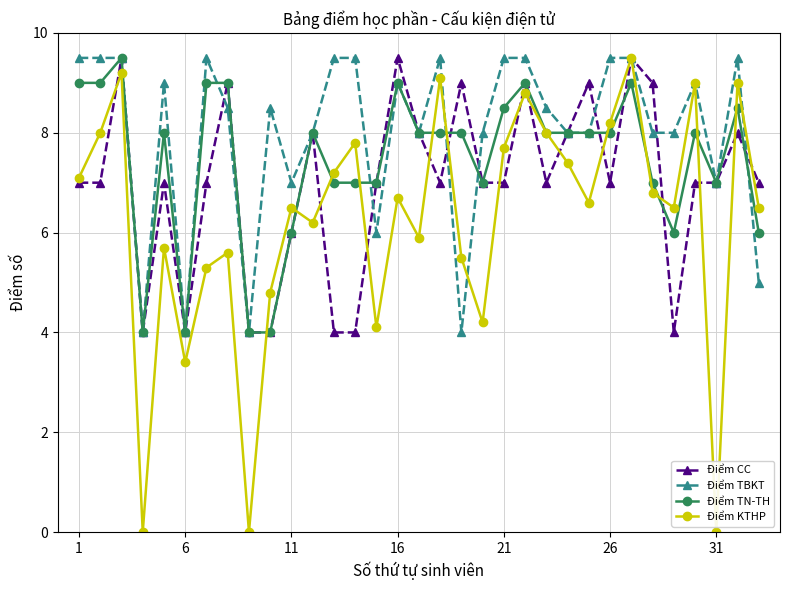

Which series has the widest spread of values?

Điểm KTHP